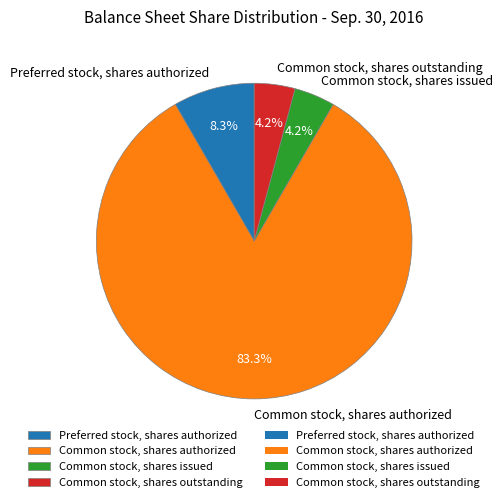

What is the largest slice in the pie chart?

Common stock, shares authorized